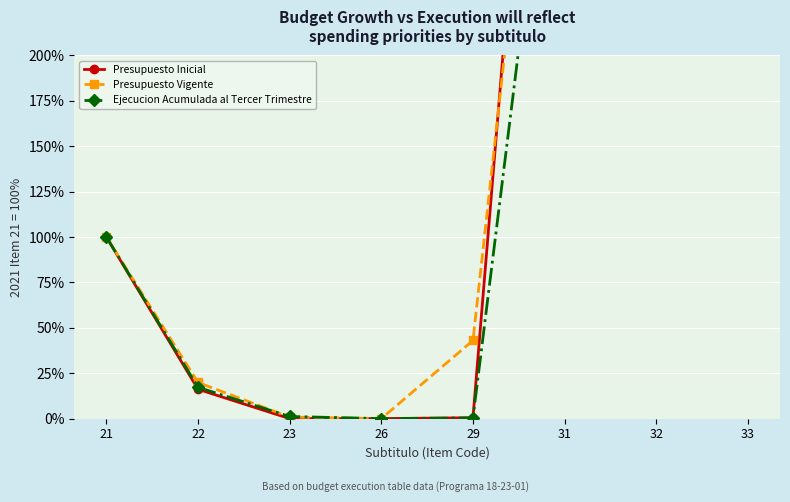

Between 21 and 26, which series saw the biggest shift?

Ejecucion Acumulada al Tercer Trimestre